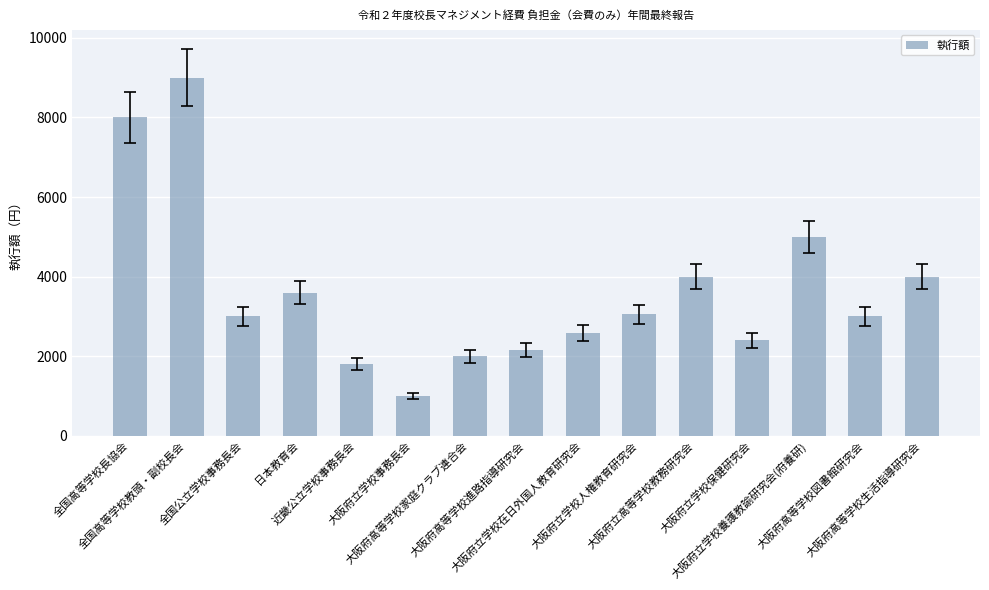

Does the chart contain any negative values?

No